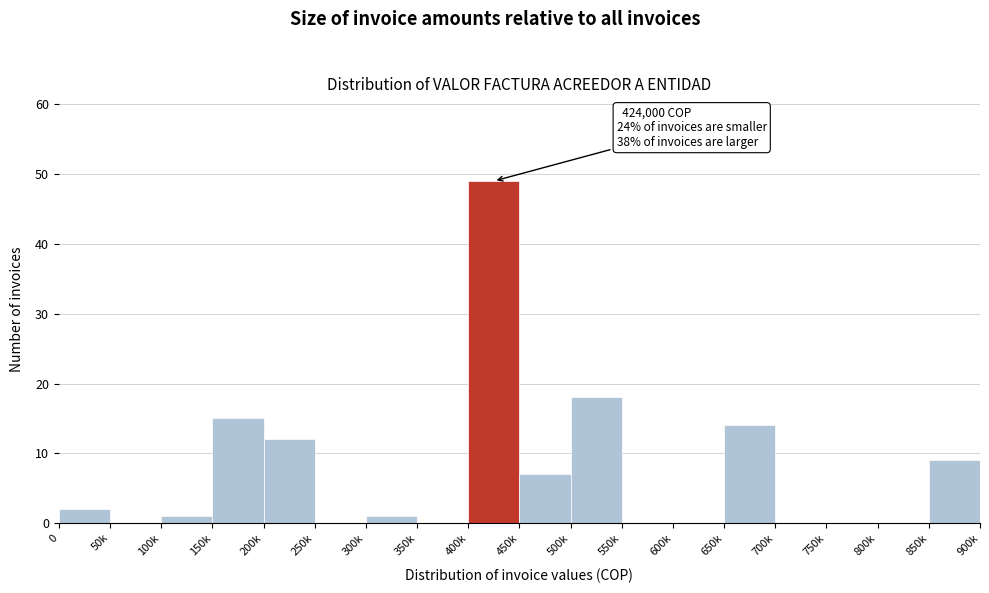

Reading left to right, extract all data points from this chart.

0=2	50k=0	100k=1	150k=15	200k=12	250k=0	300k=1	350k=0	400k=49	450k=7	500k=18	550k=0	600k=0	650k=14	700k=0	750k=0	800k=0	850k=9